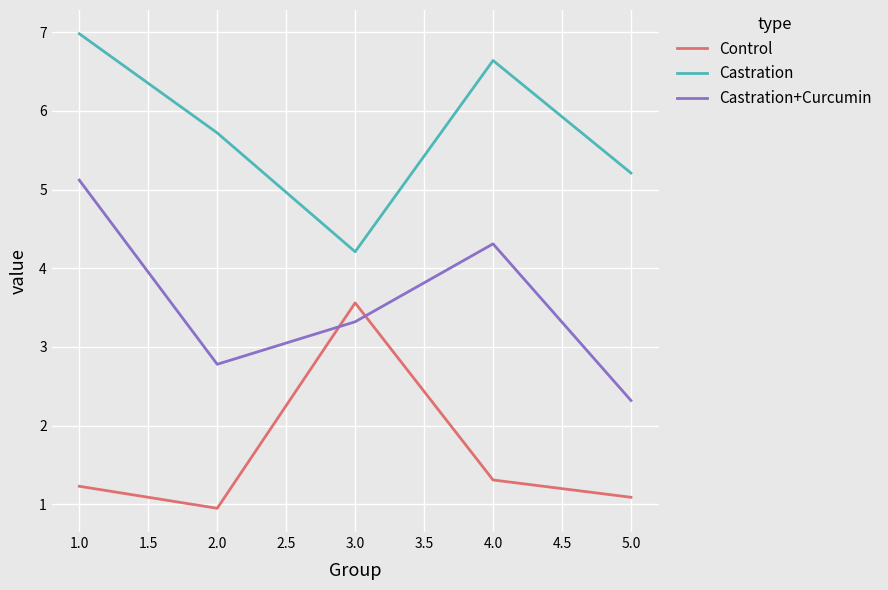

Is it true that Control equals 1.2 at 1.0?

True